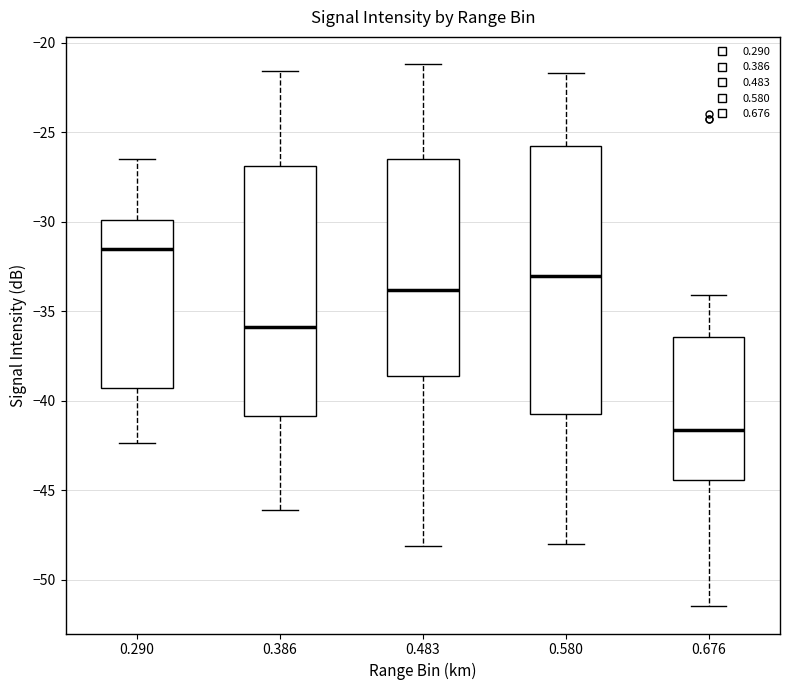

Where is the lower edge of the box at x = 0.290 on the y-axis? The values are not printed on the chart, so give them approximately, as read against the axis.

-39.5